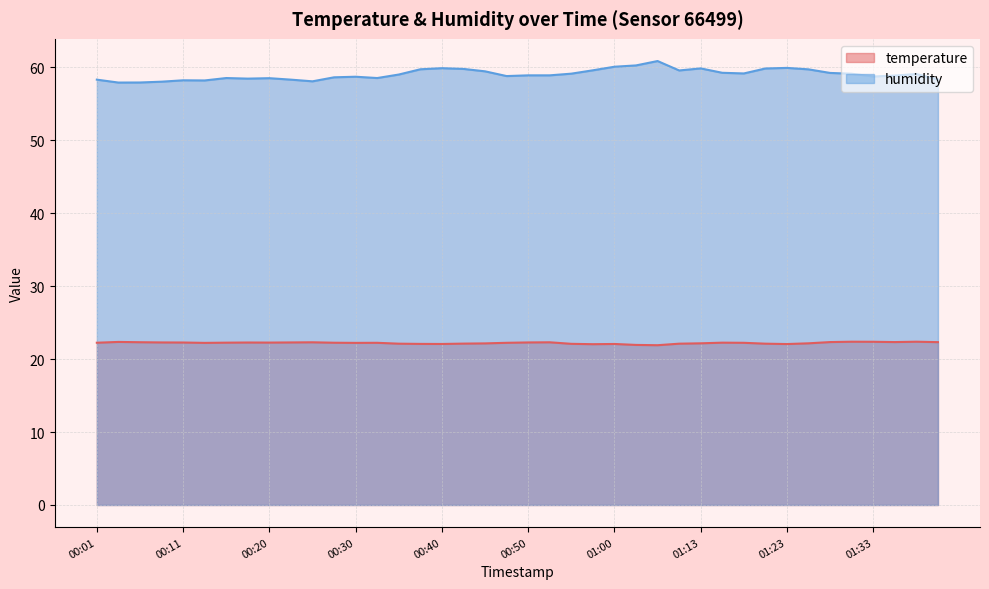

Reading right to left, extract all data points from this chart.

temperature: 22.3	22.4	22.3	22.4	22.4	22.3	22.2	22.1	22.1	22.2	22.2	22.2	22.1	21.9	21.9	22.1	22.0	22.1	22.3	22.3	22.2	22.1	22.1	22.1	22.1	22.1	22.2	22.2	22.2	22.3	22.3	22.3	22.3	22.2	22.2	22.3	22.3	22.3	22.4	22.2
humidity: 58.3	59.1	58.9	58.7	59.1	59.2	59.7	59.9	59.8	59.1	59.2	59.8	59.6	60.9	60.2	60.1	59.6	59.1	58.9	58.9	58.8	59.4	59.8	59.9	59.7	59.0	58.5	58.7	58.6	58.1	58.3	58.5	58.4	58.5	58.2	58.2	58.0	57.9	57.9	58.3